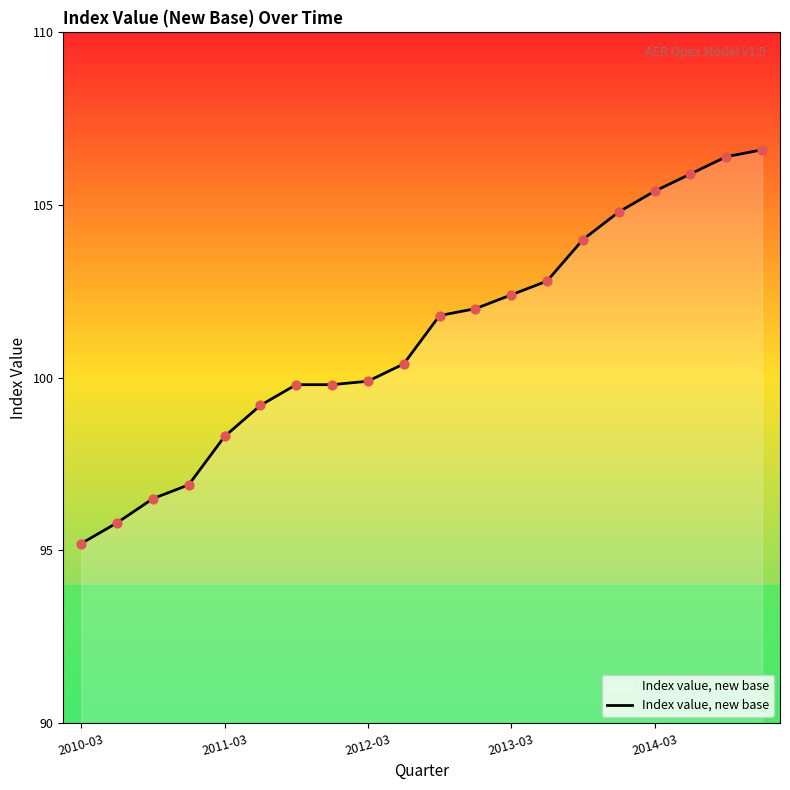

What is the difference between the maximum and minimum values?

11.4